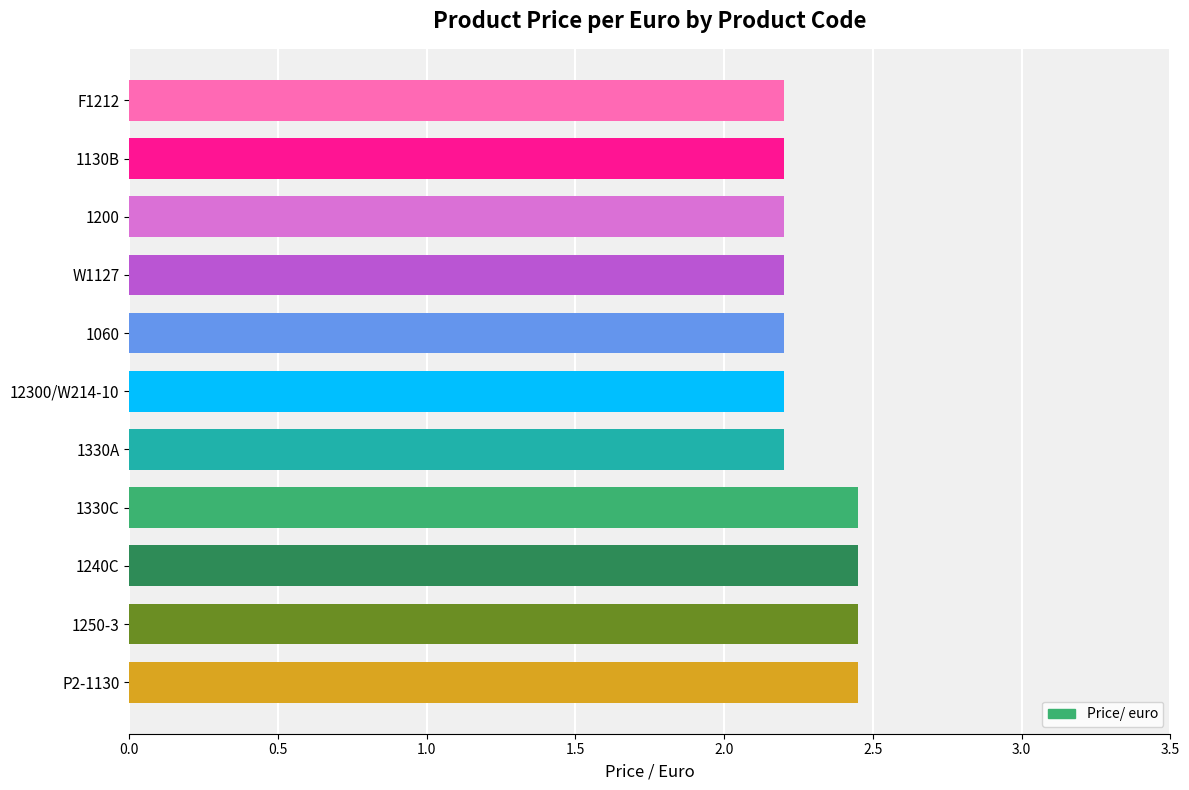

What is the average value?

2.3